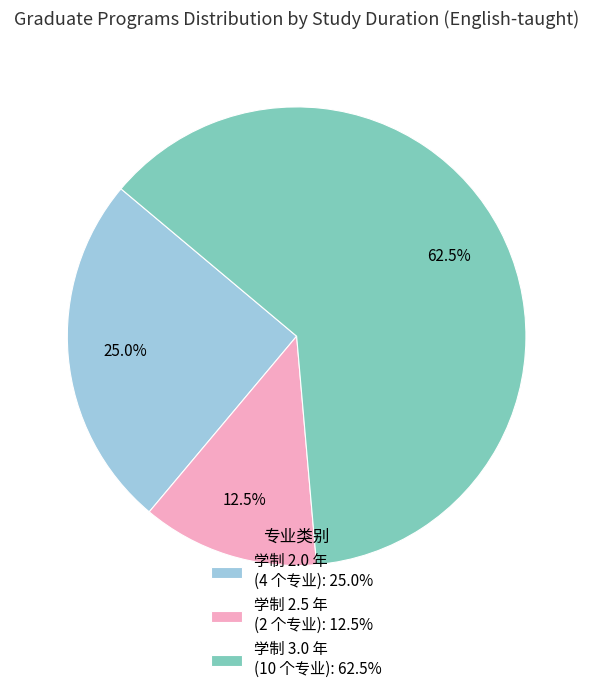

Count the number of slices in the pie.

3